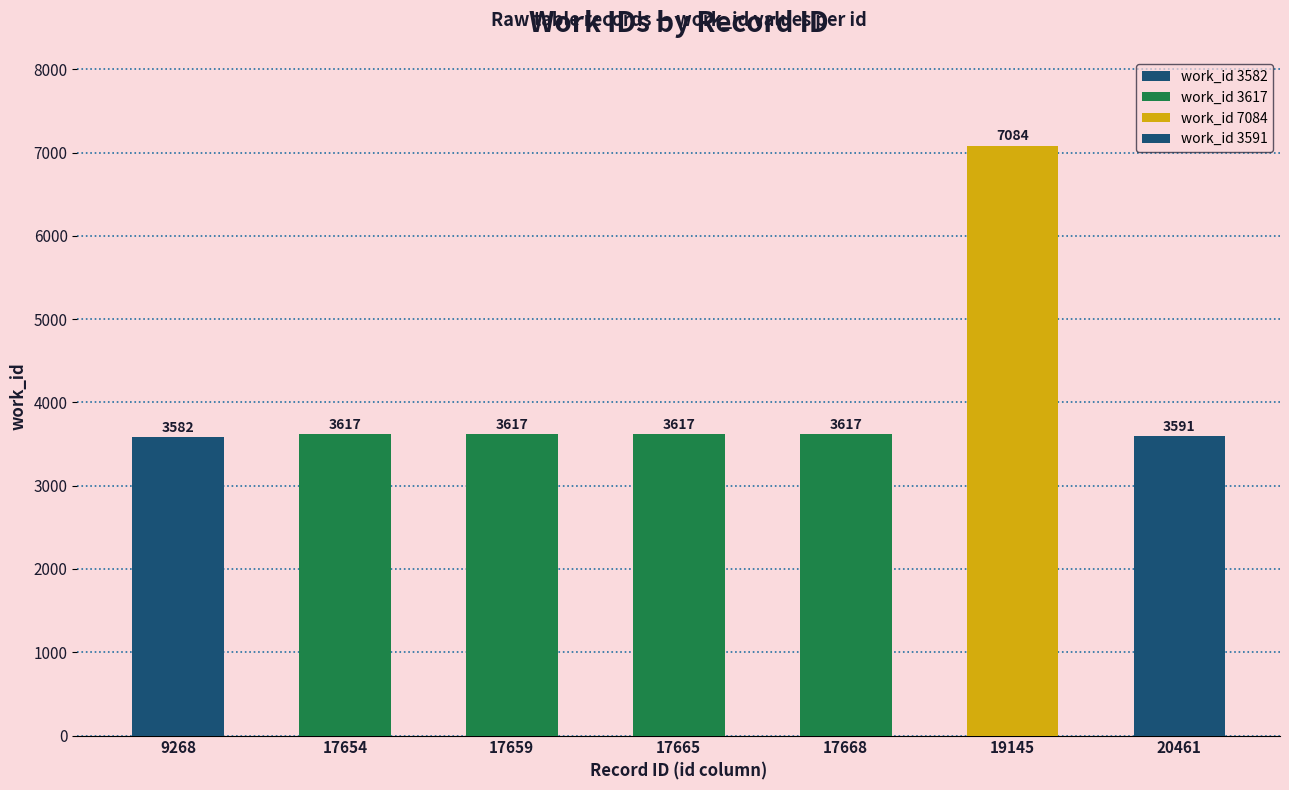

What is the minimum value shown in the chart?

3582